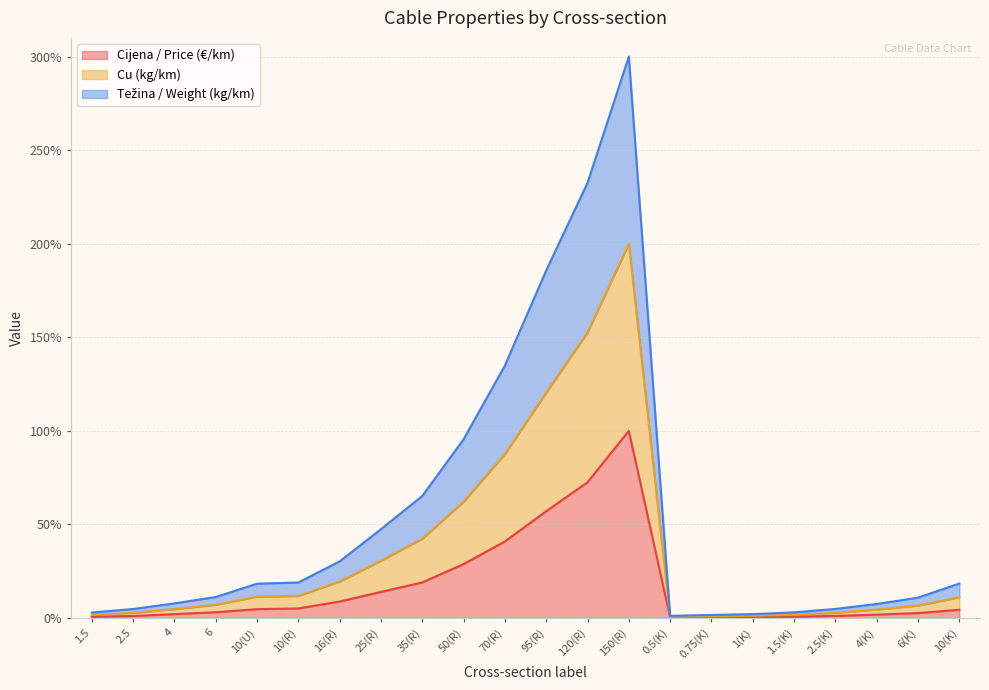

Does the chart have visible grid lines?

Yes